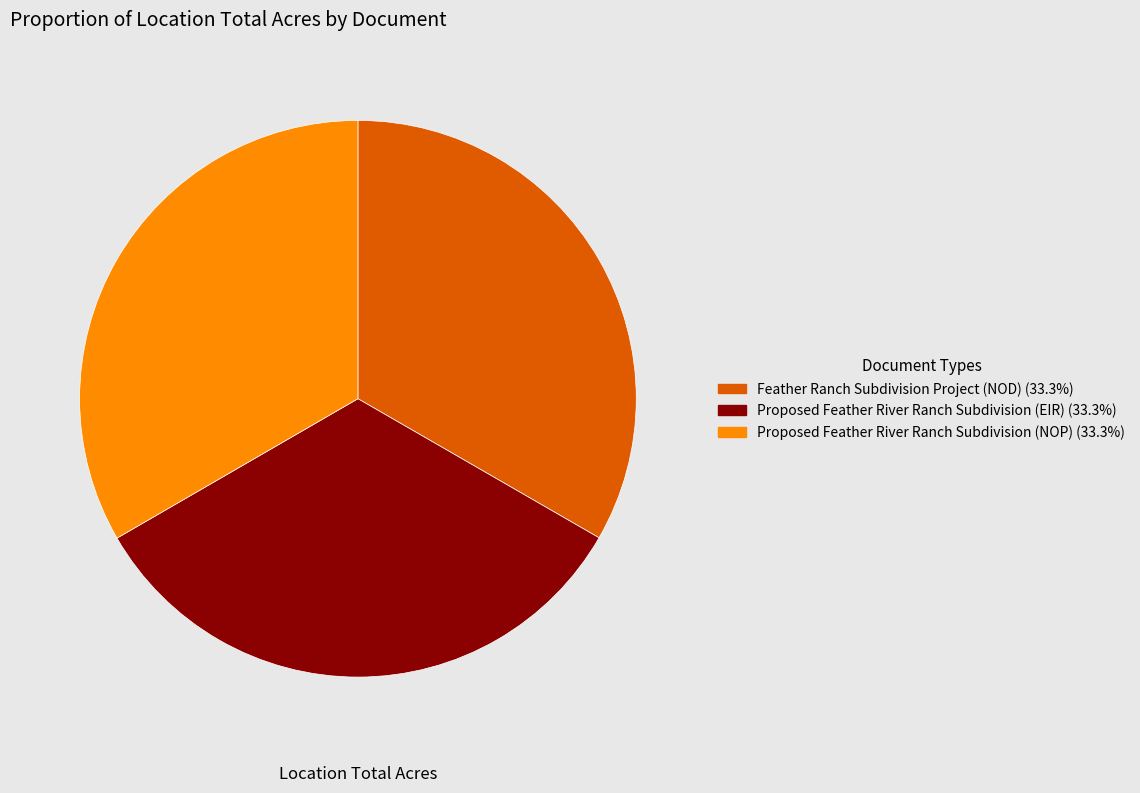

Count the number of slices in the pie.

3